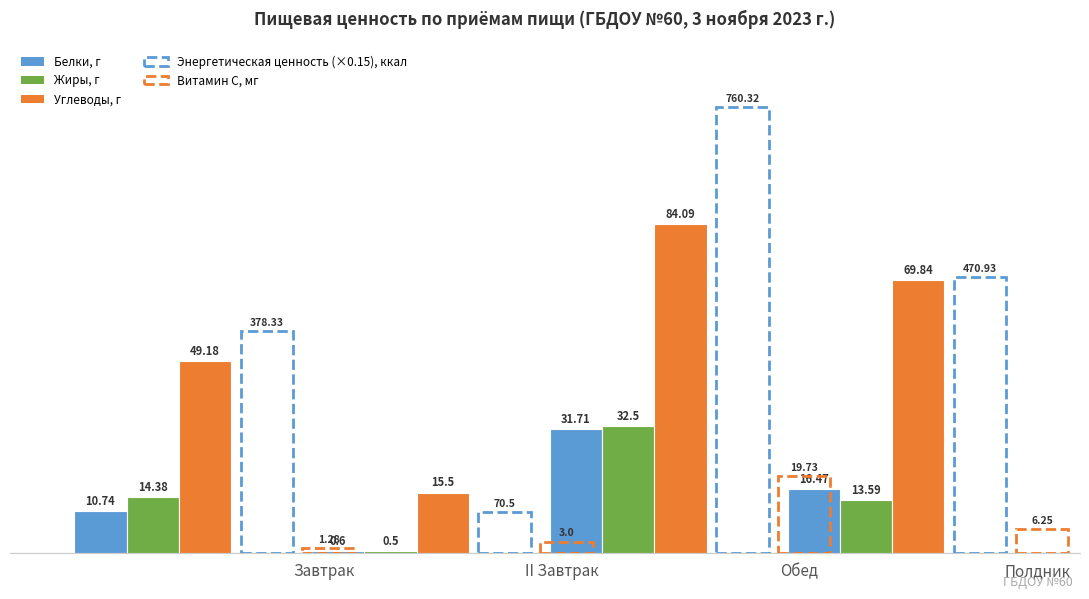

Which series has the largest total across all categories?

Углеводы, г